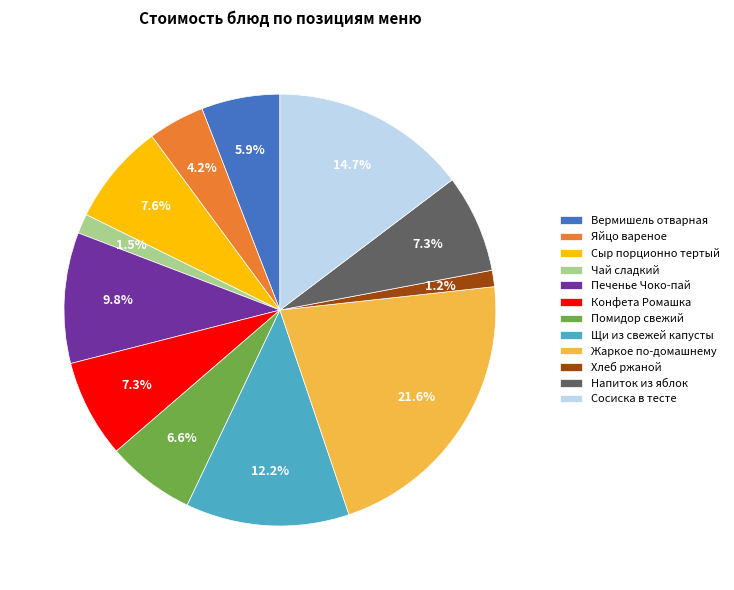

Which has a higher value, Вермишель отварная or Помидор свежий?

Помидор свежий